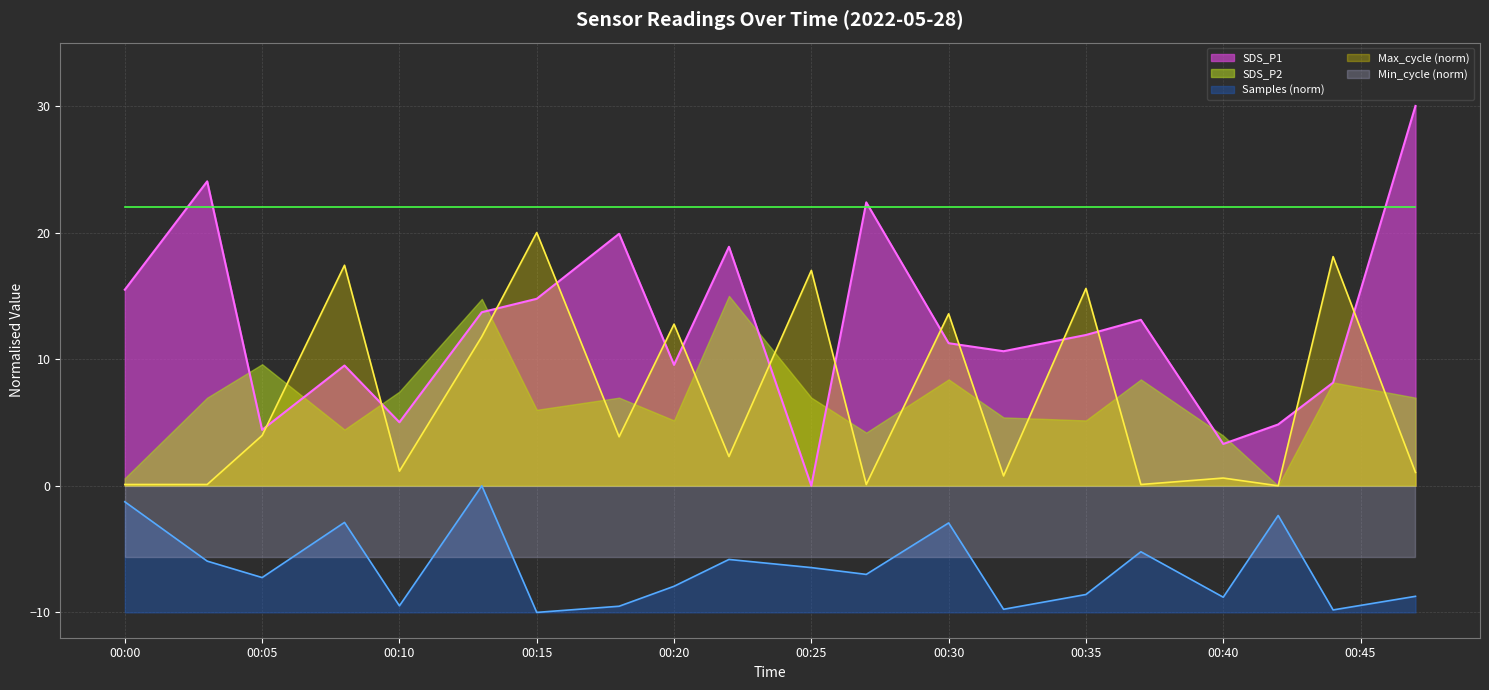

True or false: SDS_P1 and Samples intersect in this chart.

False